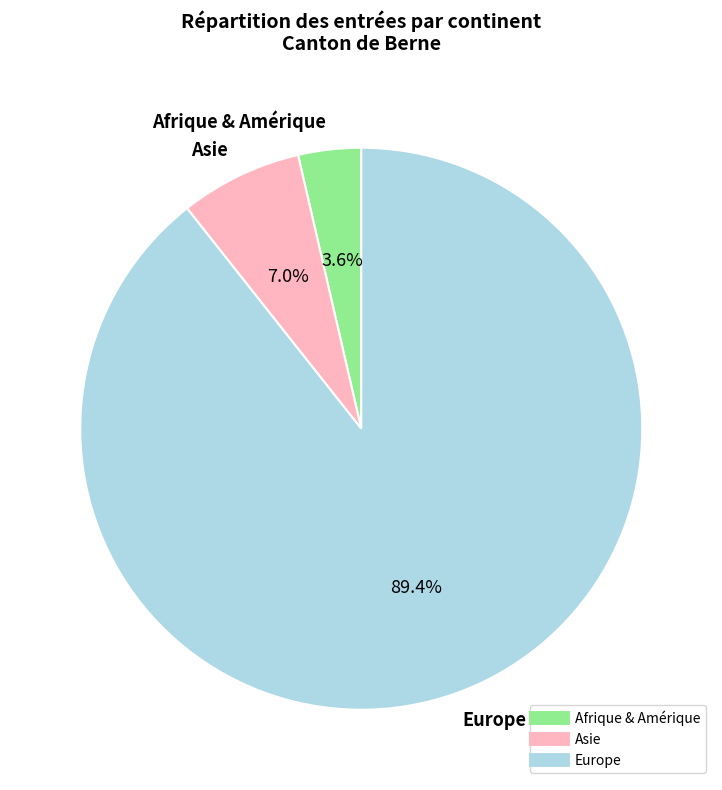

Is there any slice that represents more than half of the pie?

Yes